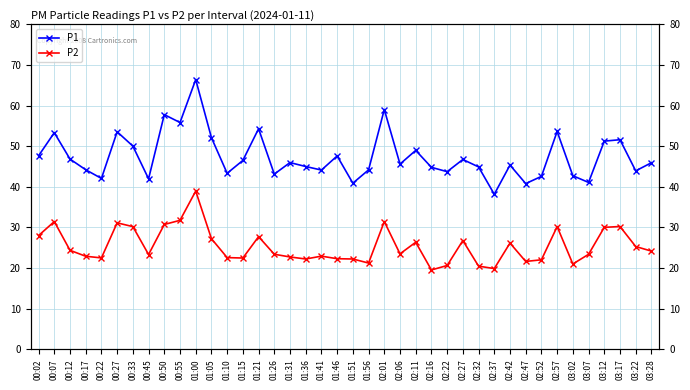

What is the greatest value displayed?

66.4